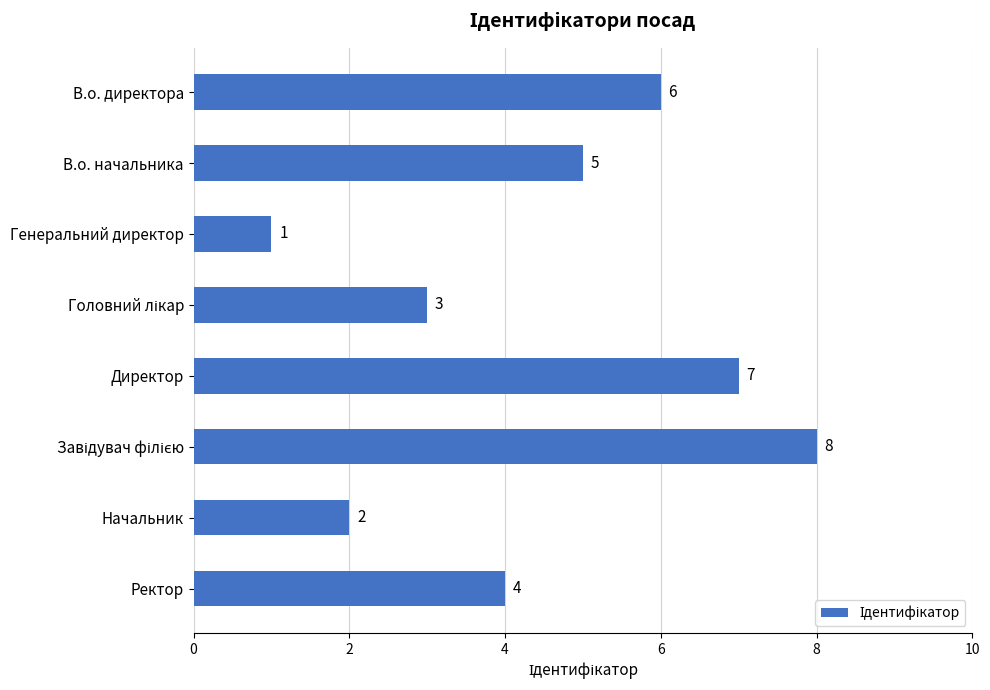

Reading top to bottom, what are all the values shown in this chart?

6	5	1	3	7	8	2	4